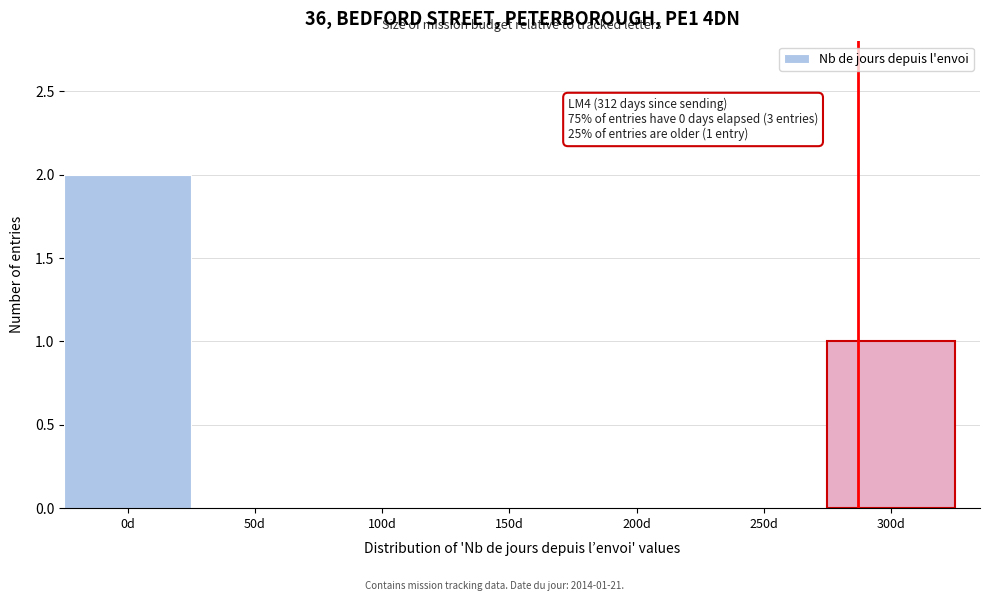

Reading left to right, transcribe all the data shown in this chart.

0d=2	50d=0	100d=0	150d=0	200d=0	250d=0	300d=1